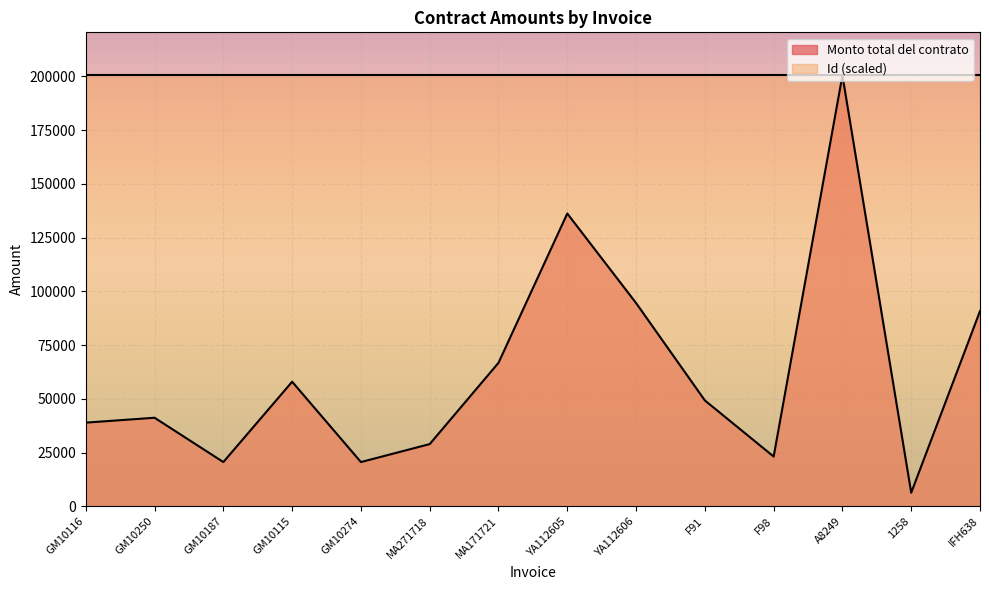

Where does the Monto total del contrato series first go above 49300?

GM10115